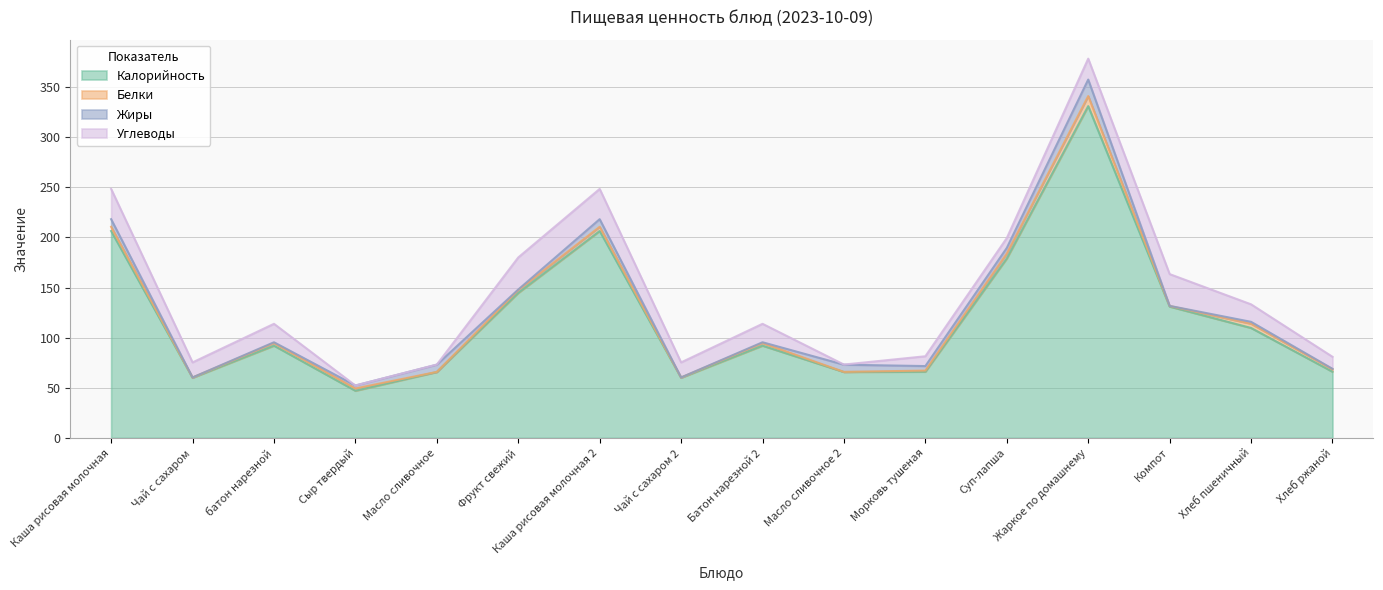

In Жиры, how many points are higher than both neighbors (excluding endpoints)?

5